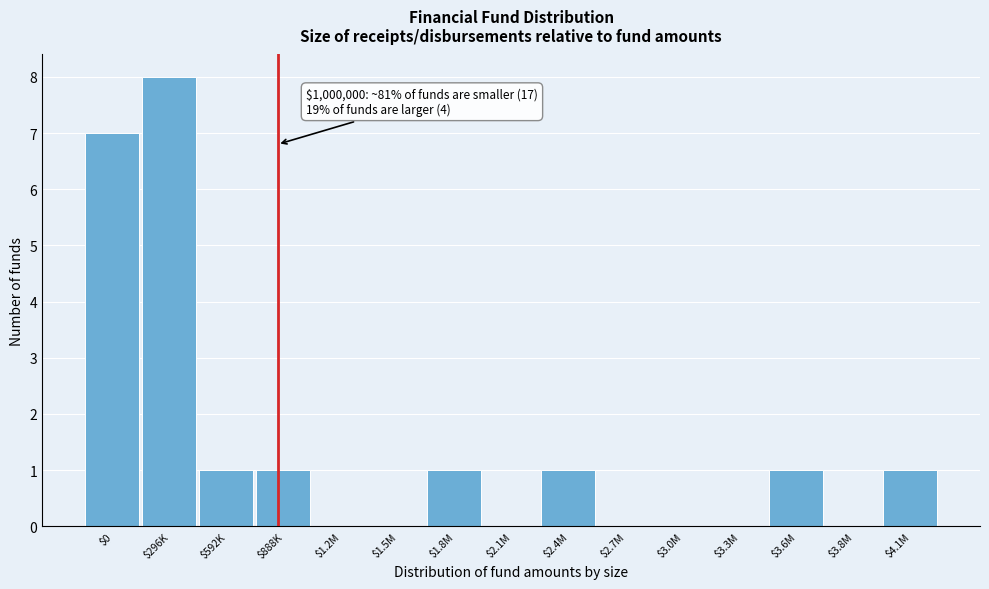

Which category has the highest value across all series?

$296K